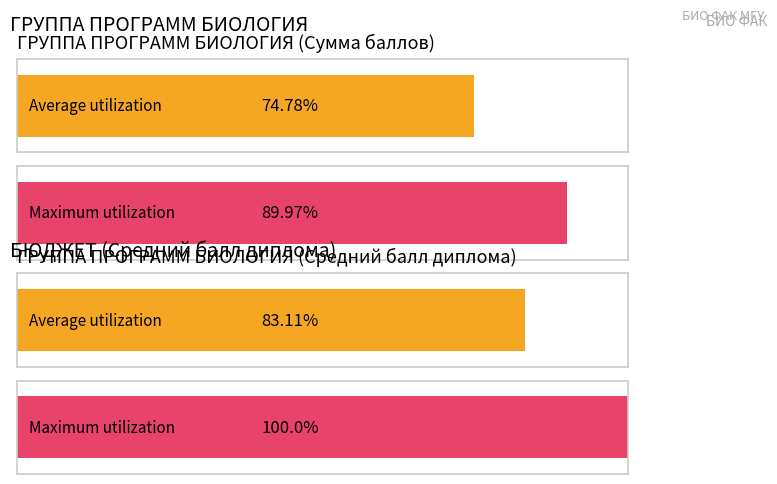

True or false: Средний балл диплома has a value of 7.0 at 8.

False